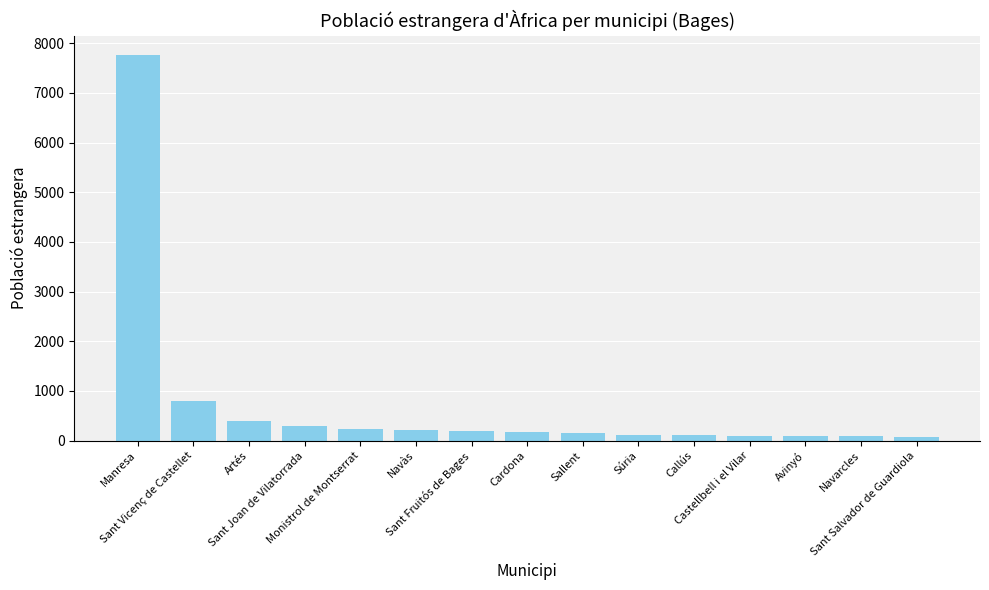

What is the sum of all values?

10799